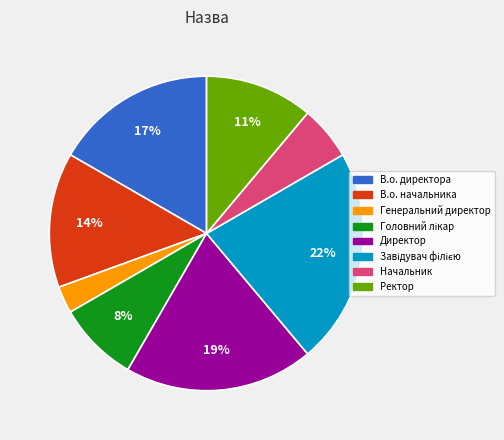

Between Начальник and Ректор, which is larger?

Ректор